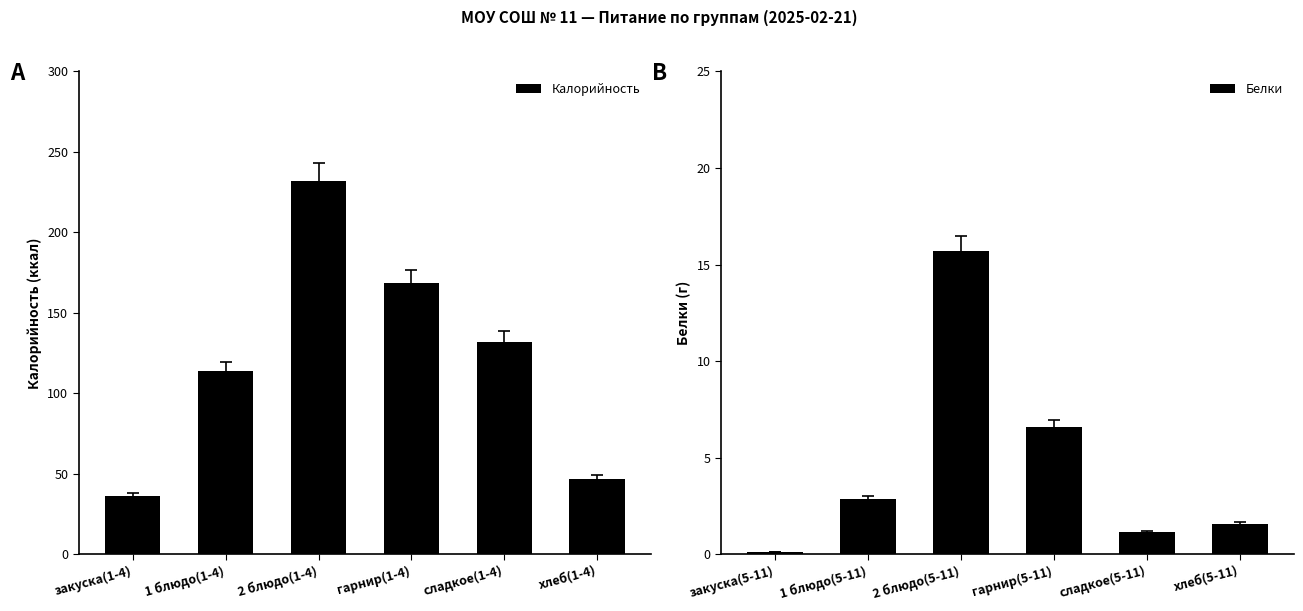

Rank the series by their average value, from lowest to highest.

Белки, Калорийность